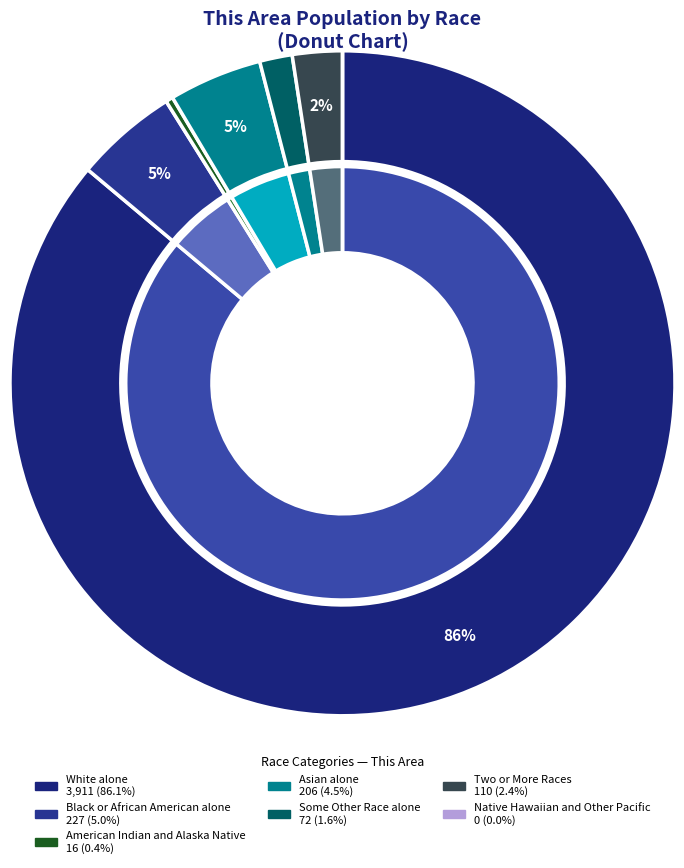

Combined, what portion of the pie is White alone and Native Hawaiian and Other Pacific?

86.1%